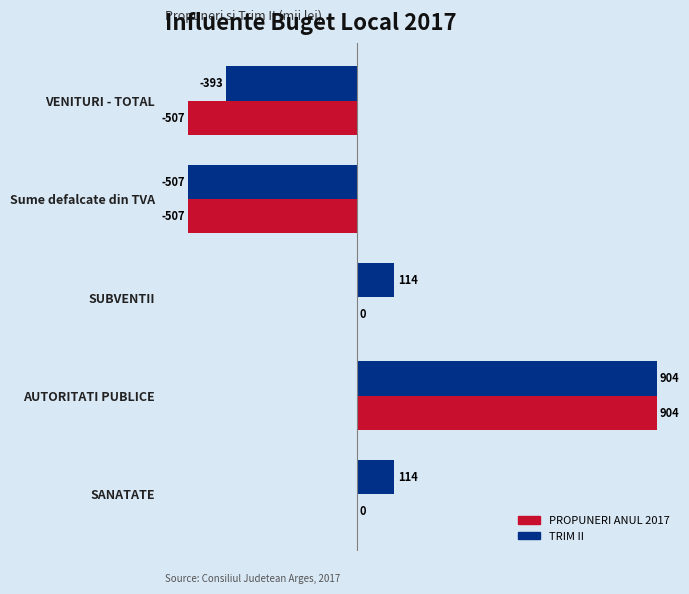

Count the number of data series in this chart.

2